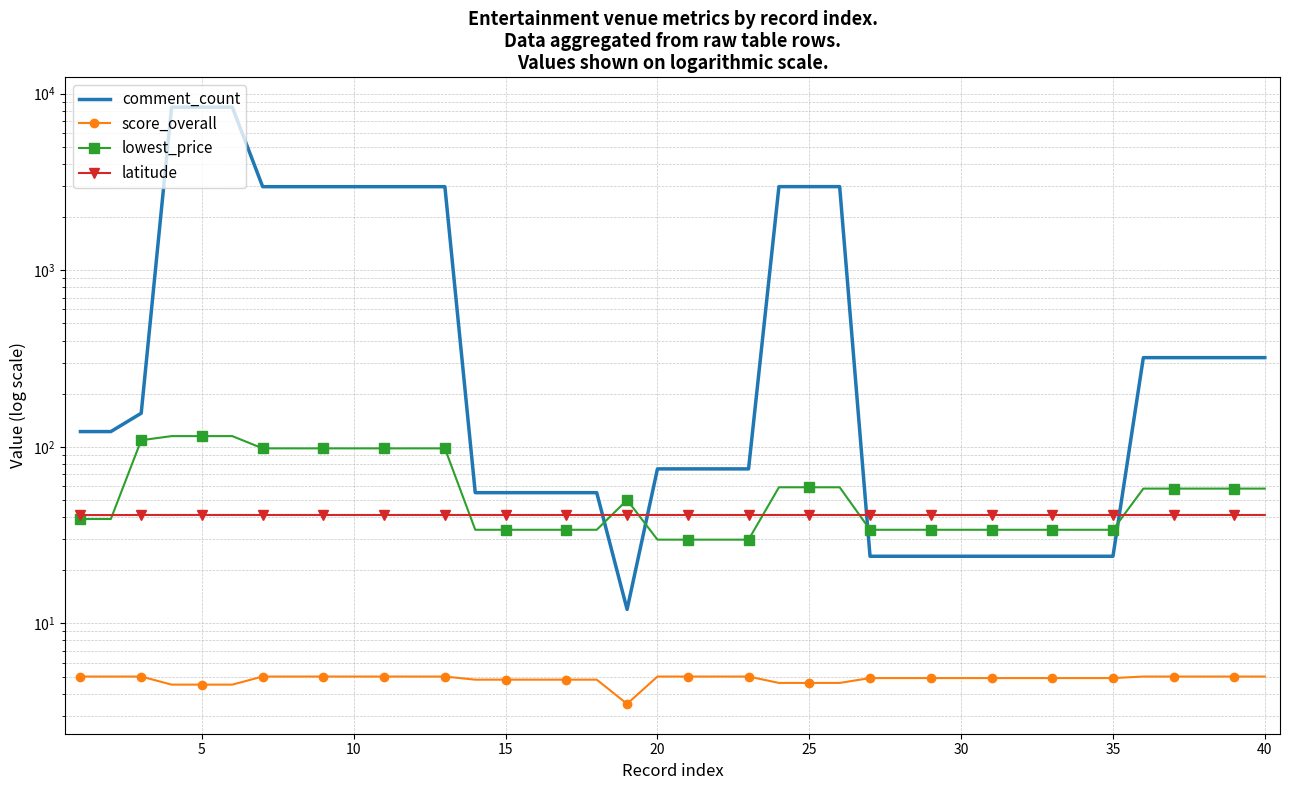

What is the sum of all comment_count values?

57715.0